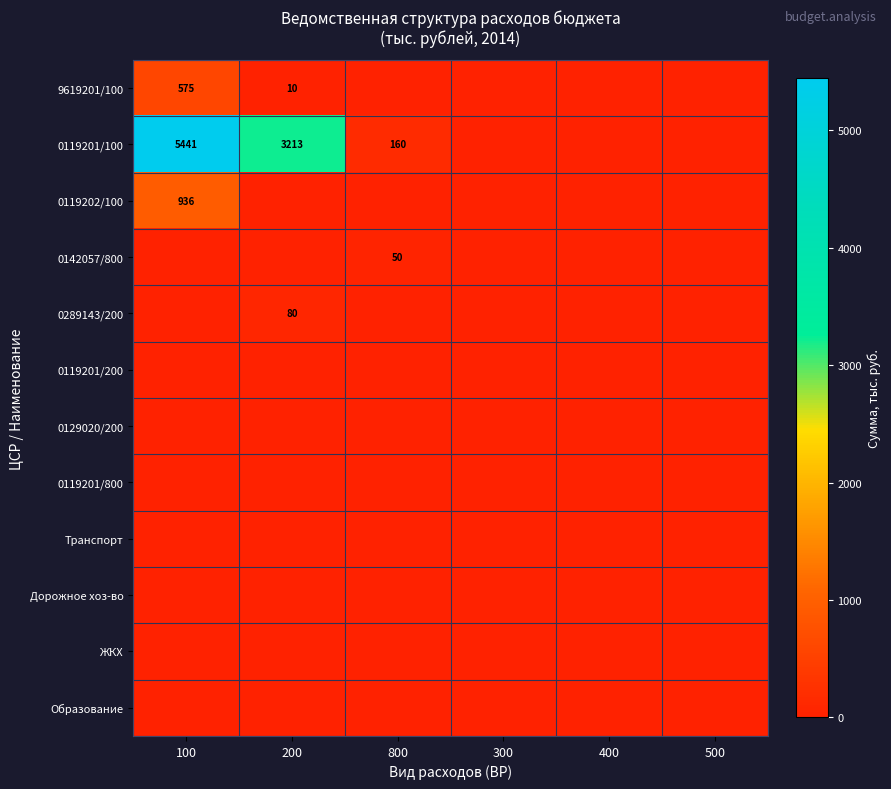

What is the total value across all series at 100?

6951.9